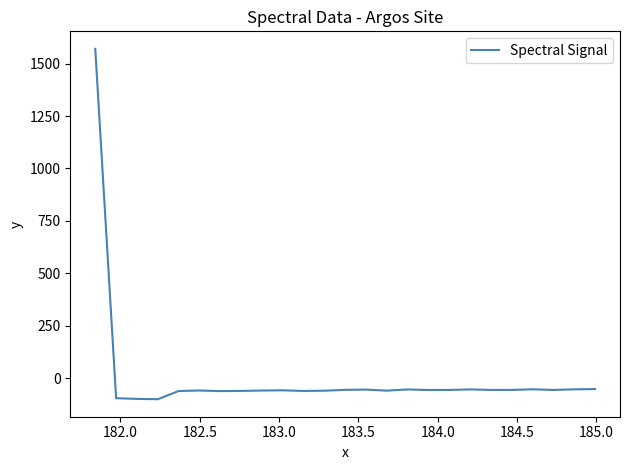

What is the greatest value displayed?

1570.2